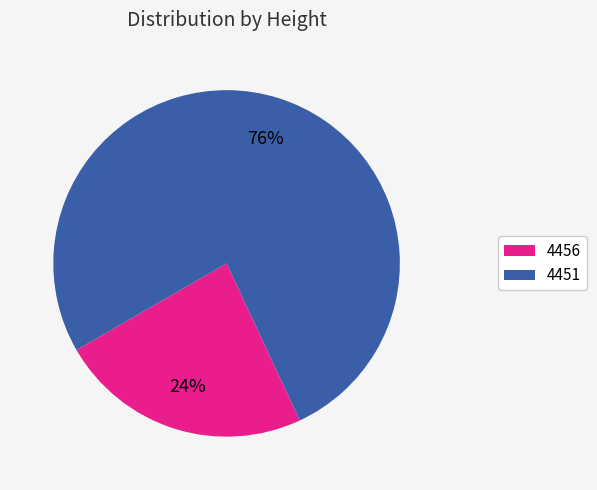

Between 4456 and 4451, which is larger?

4451